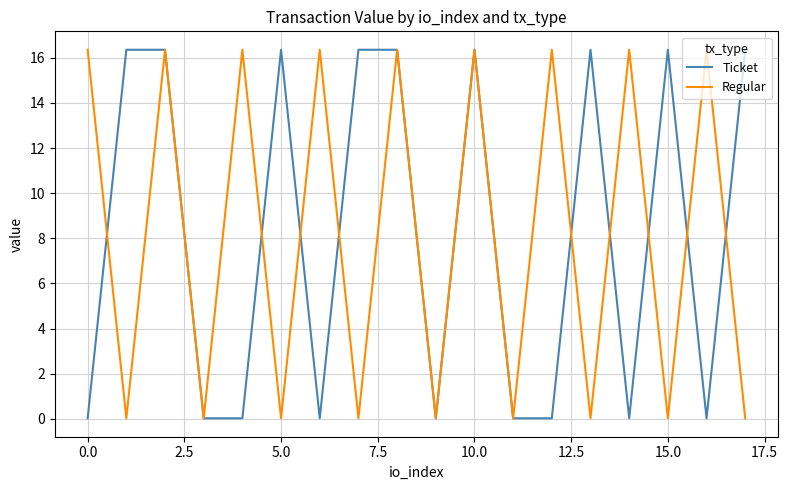

What is the maximum value shown in the chart?

16.4